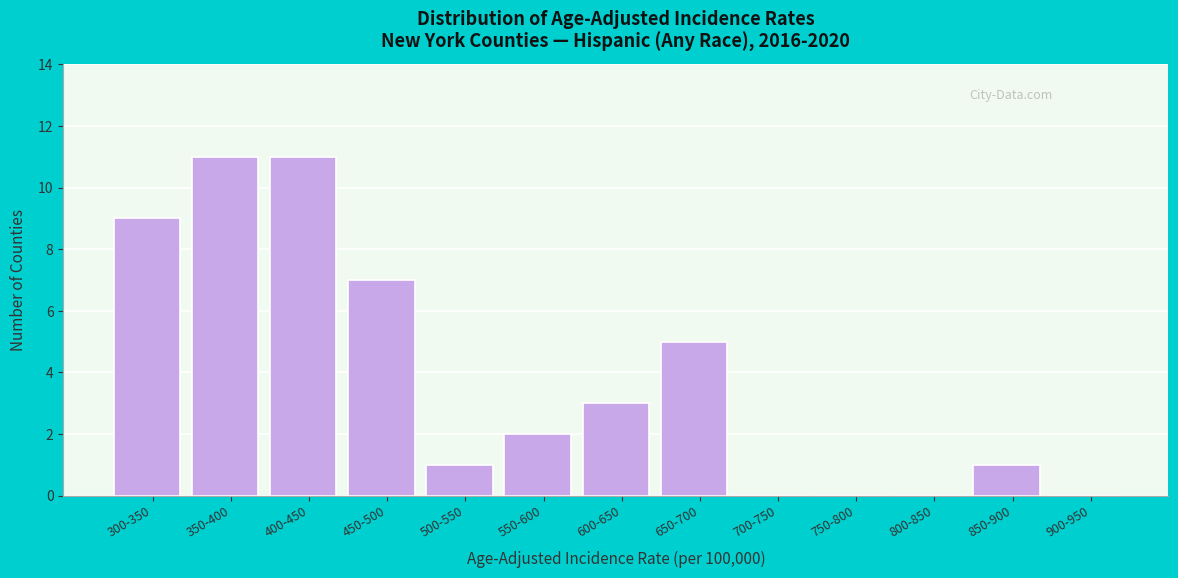

Reading right to left, list all the values displayed in this chart.

900-950=0	850-900=1	800-850=0	750-800=0	700-750=0	650-700=5	600-650=3	550-600=2	500-550=1	450-500=7	400-450=11	350-400=11	300-350=9